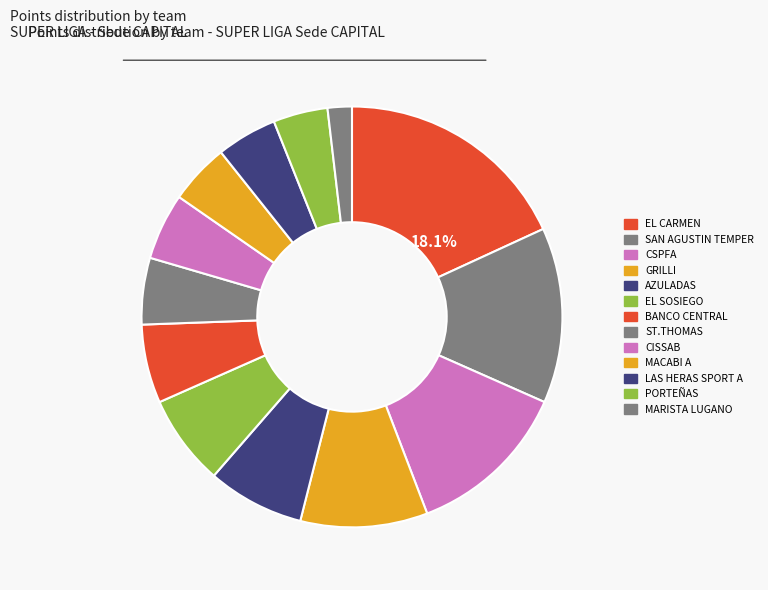

Count the number of slices in the pie.

13